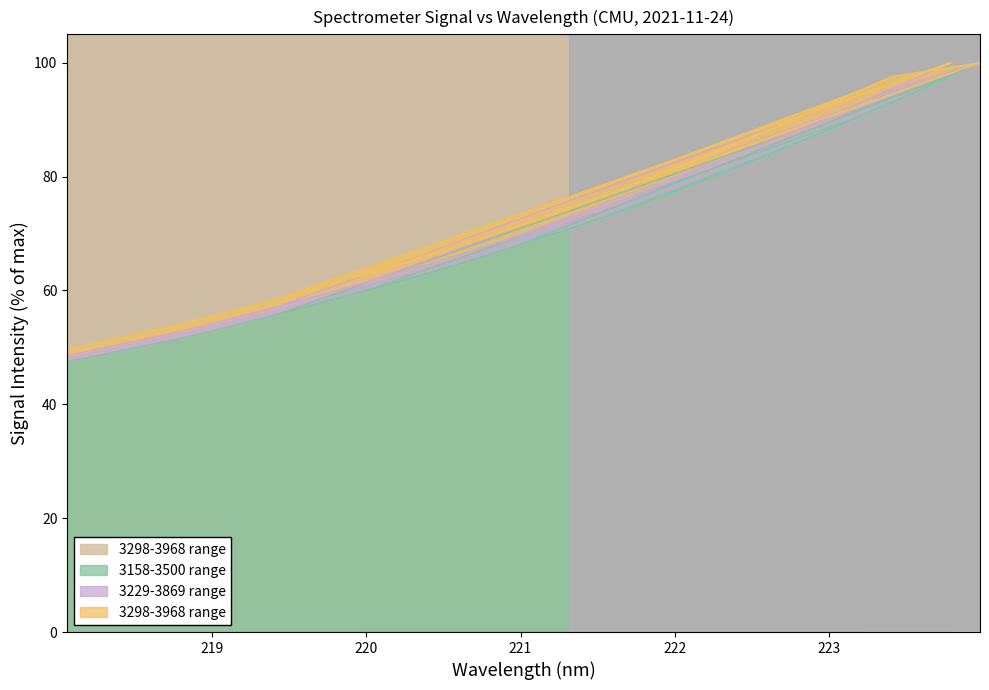

What is the value of the 3298-3968 range point at the 4th from the left?

65.7